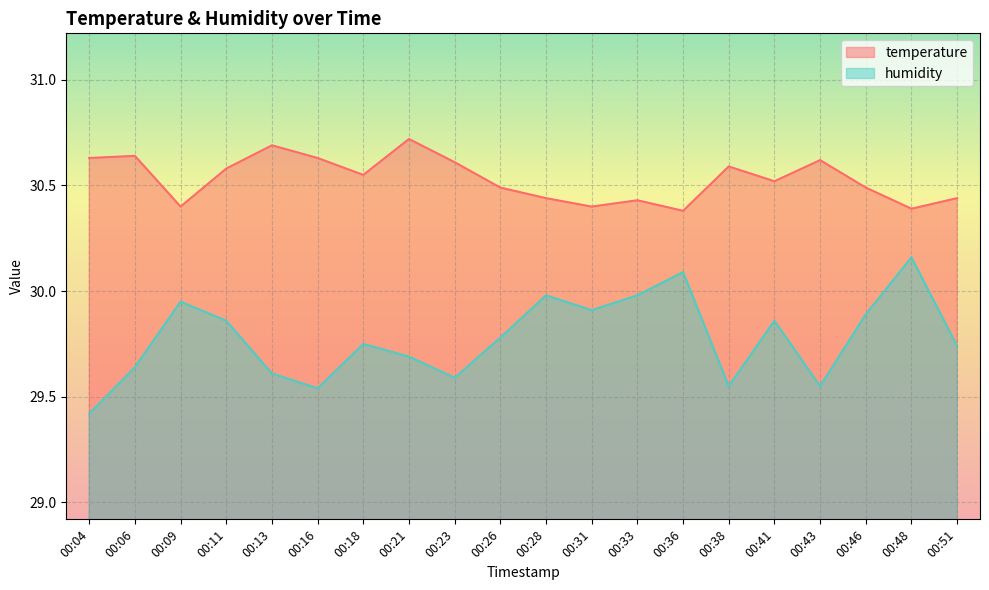

Is it true that temperature equals 50.8 at 00:26?

False